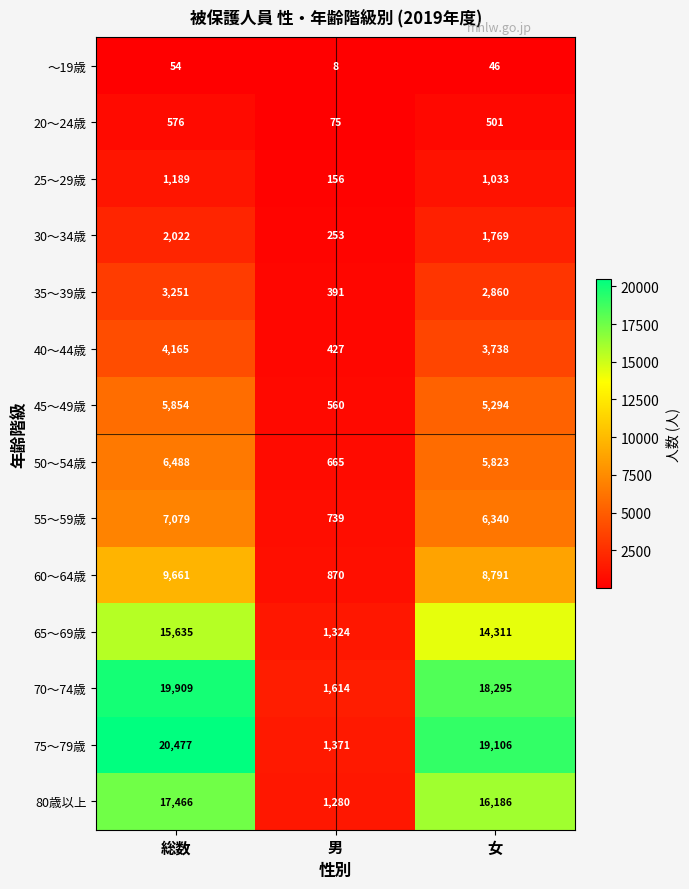

Rank the series at 男 from lowest to highest value.

～19歳, 20～24歳, 25～29歳, 30～34歳, 35～39歳, 40～44歳, 45～49歳, 50～54歳, 55～59歳, 60～64歳, 80歳以上, 65～69歳, 75～79歳, 70～74歳